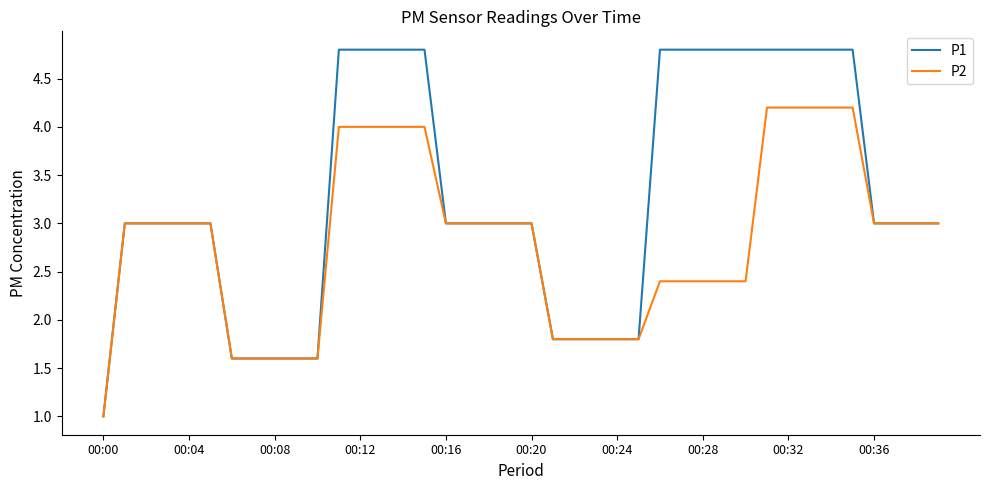

At how many categories does at least one series exceed 2?

29